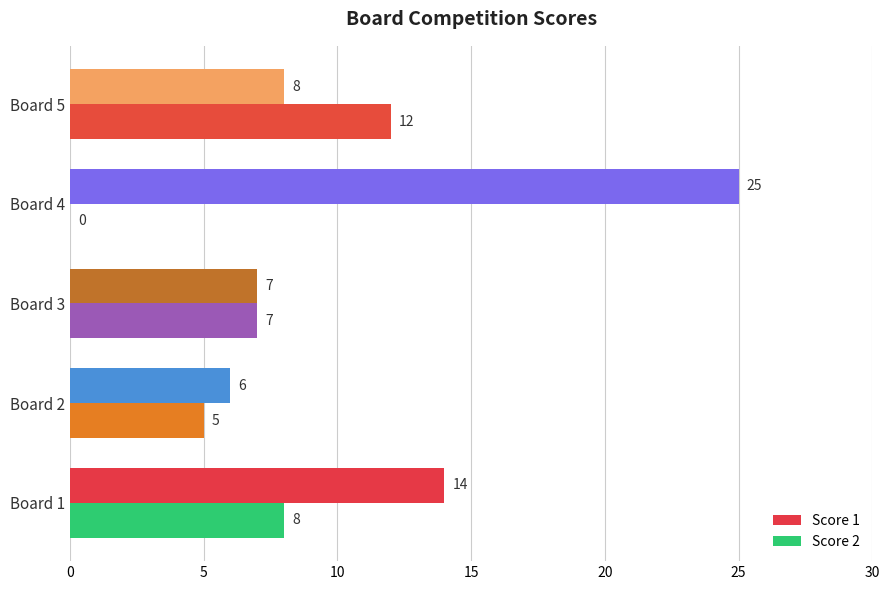

What is the total value across all series at Board 4?

25